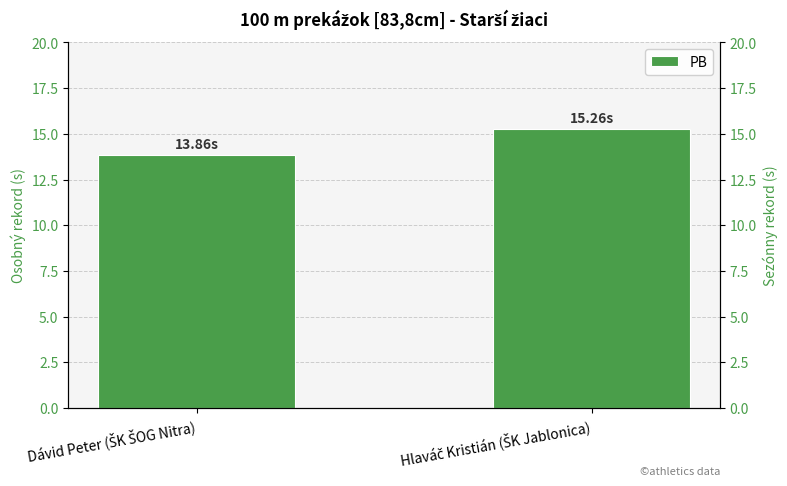

What is the change in value from Dávid Peter (ŠK ŠOG Nitra) to Hlaváč Kristián (ŠK Jablonica)?

+1.4